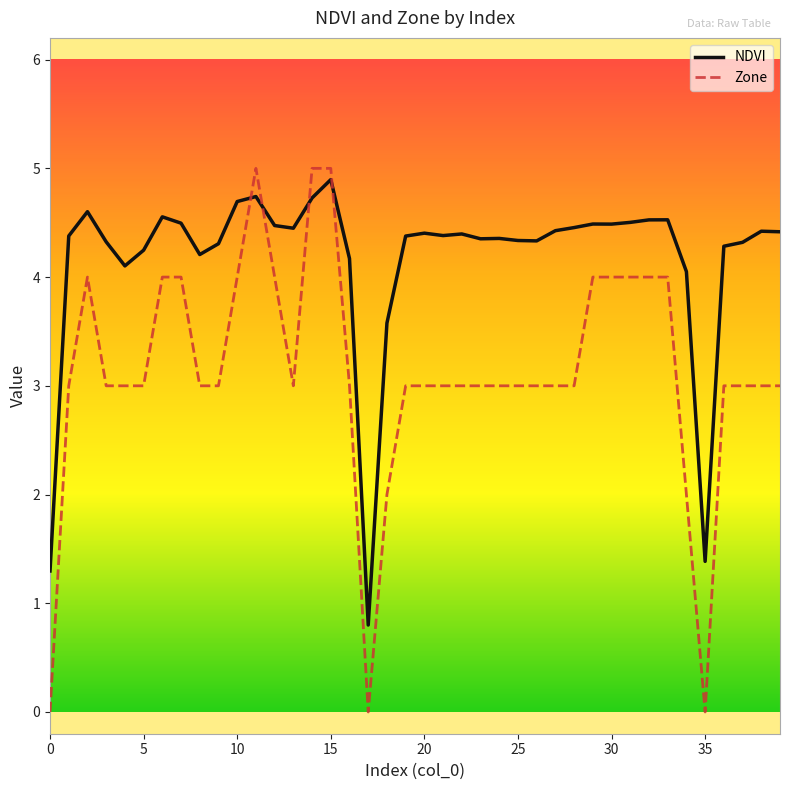

Rank the series by their average value, from highest to lowest.

NDVI, Zone